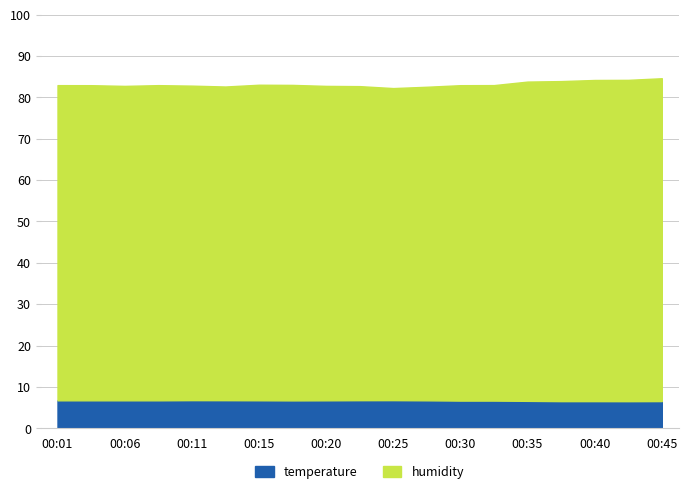

True or false: temperature has a value of 6.8 at 00:23.

True